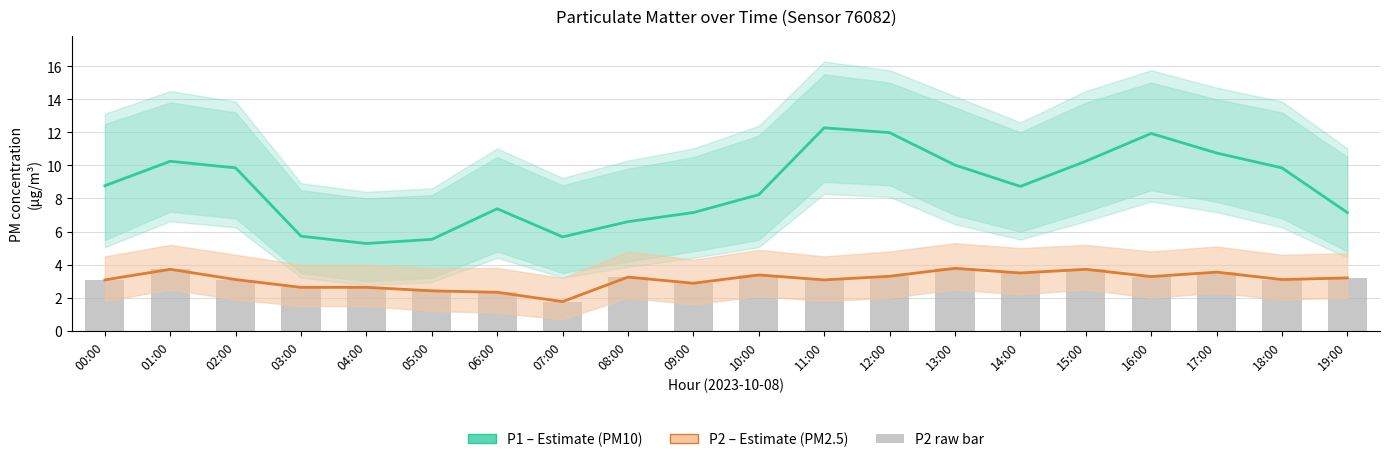

What is the sum of all P2 (raw) values?

61.7